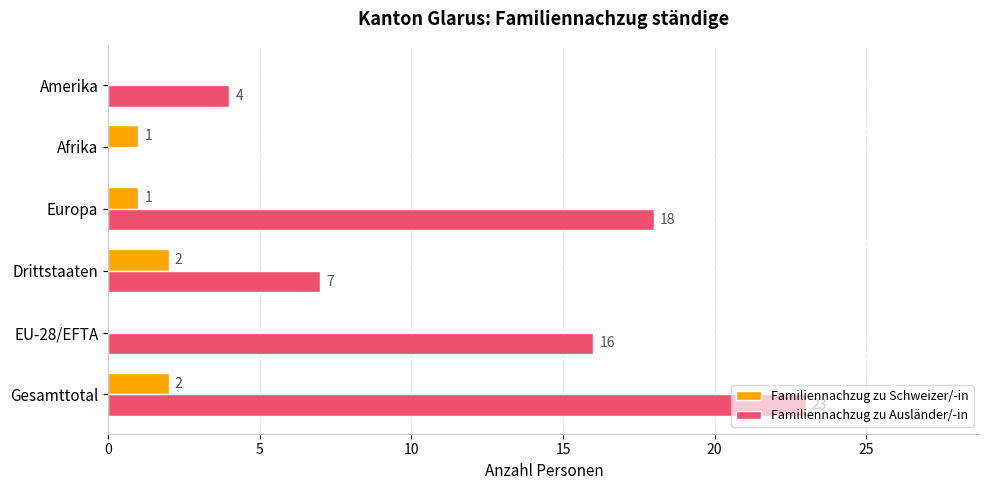

How many positive values does the Familiennachzug zu Schweizer/-in series have?

4